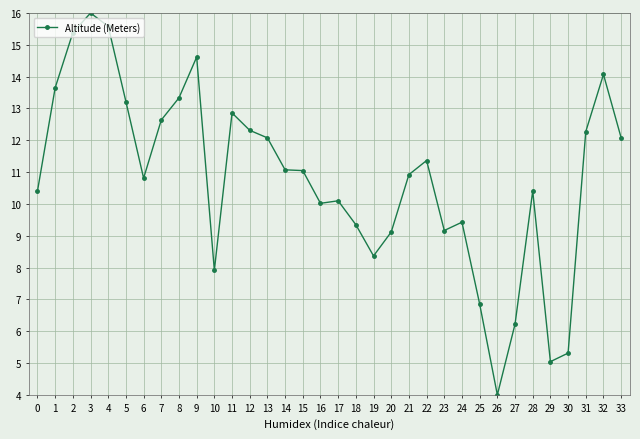

What is the value of the 13th point from the left?

12.3